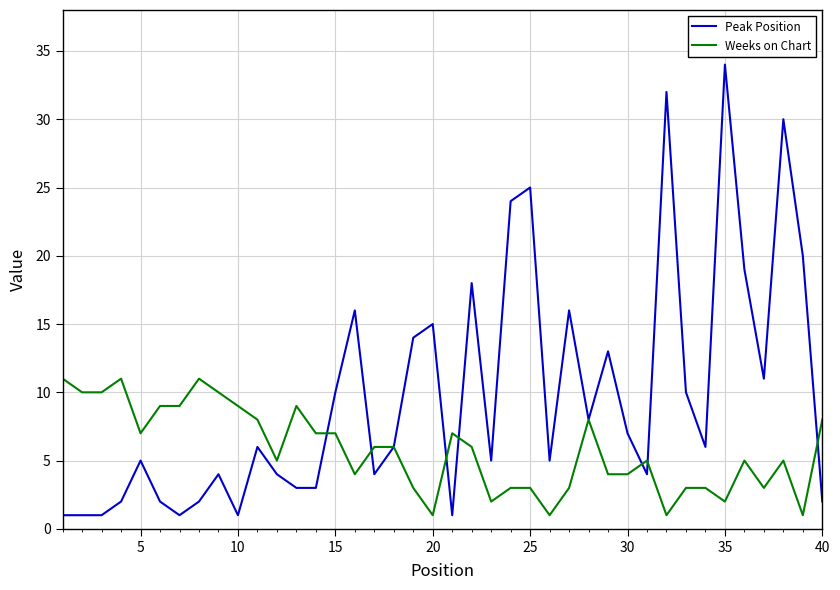

How many lines are shown in the chart?

2